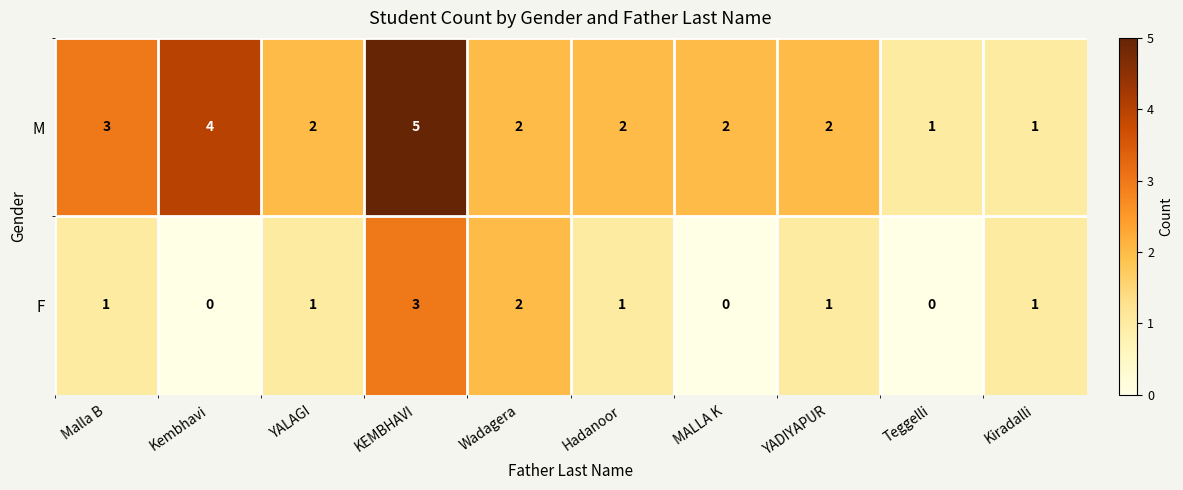

Which series changed the most between Wadagera and MALLA K?

F